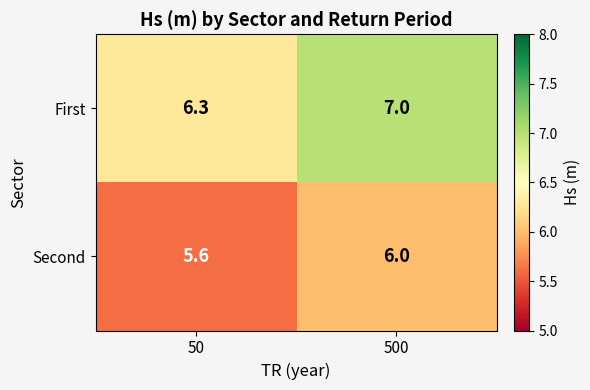

At which category is the sum across all series the highest?

500